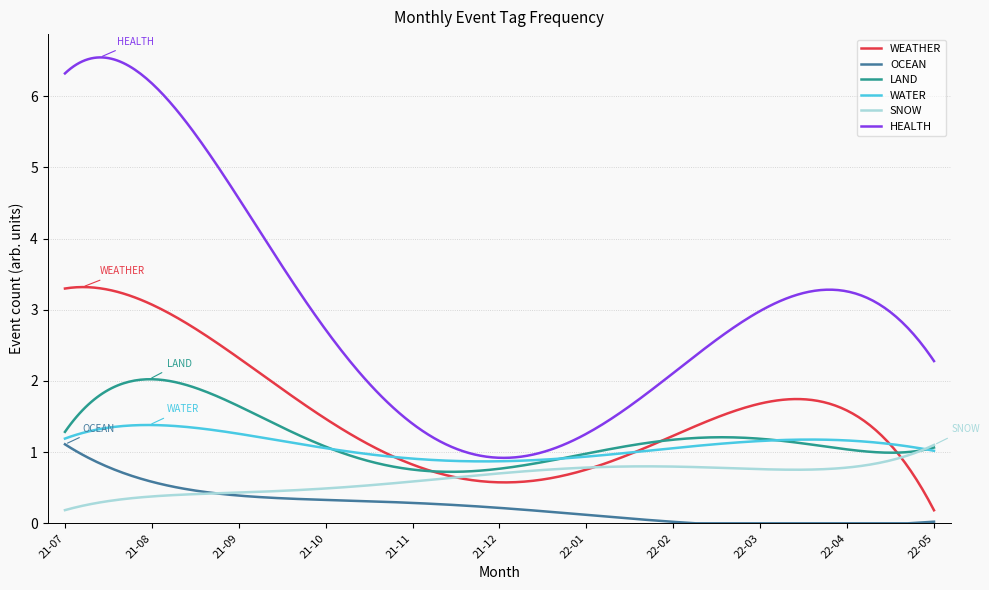

True or false: SNOW and WEATHER intersect in this chart.

True